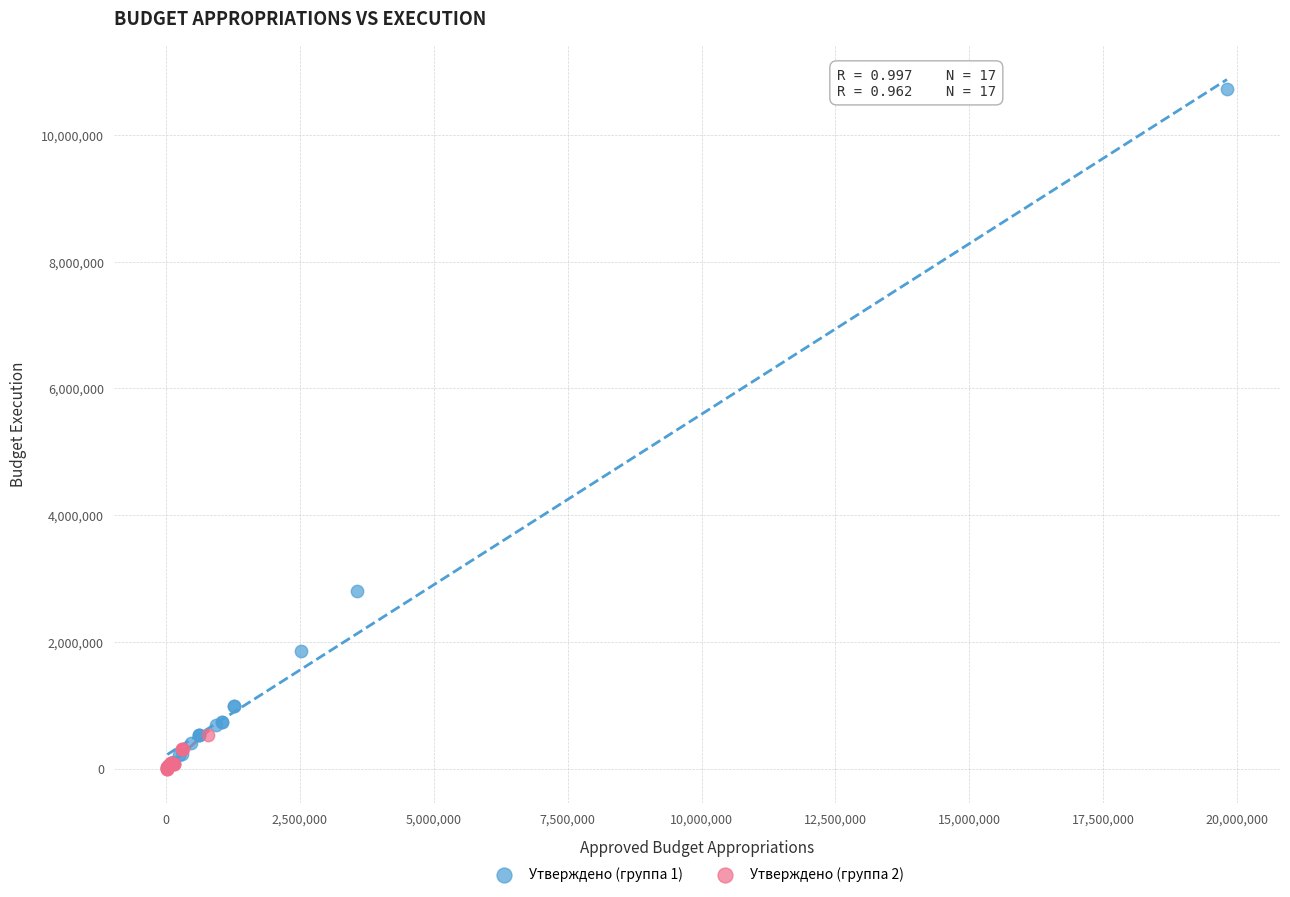

Which series has the widest spread of Y values?

Утверждено (группа 1)